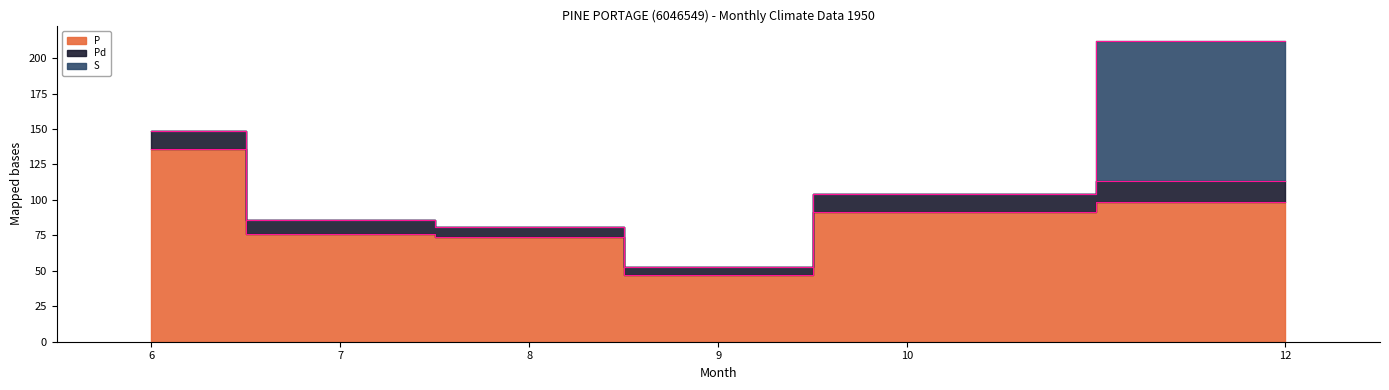

True or false: S and Pd intersect in this chart.

True